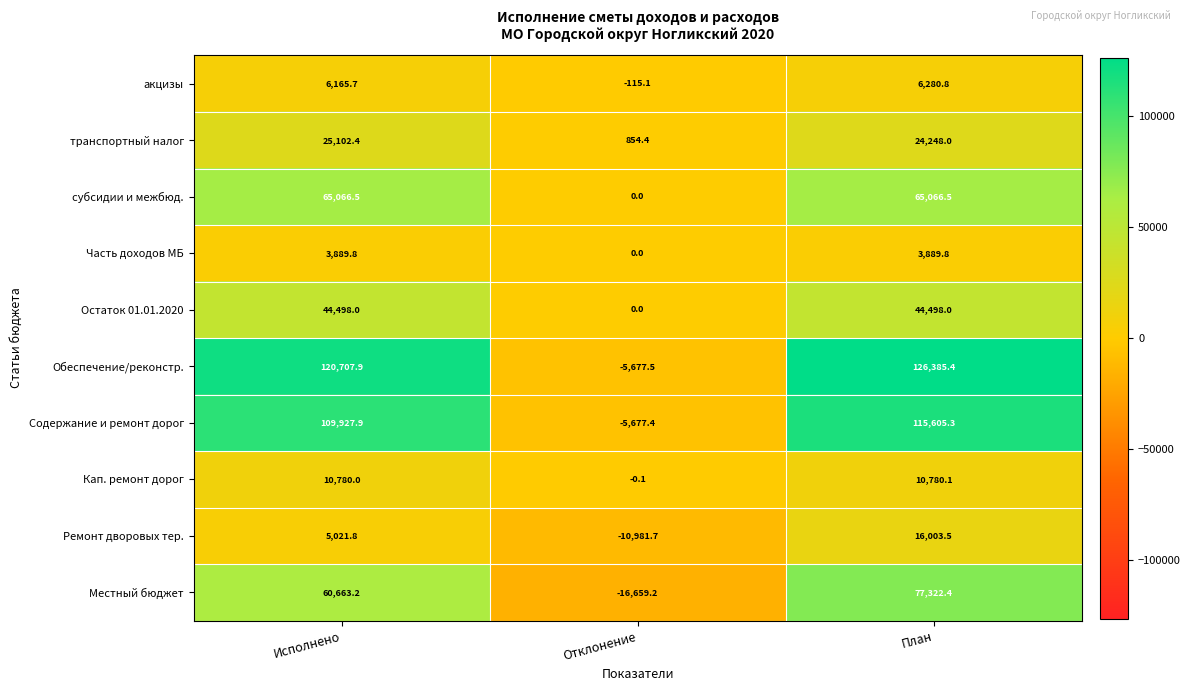

At which category does the chart reach its minimum across all series?

Отклонение